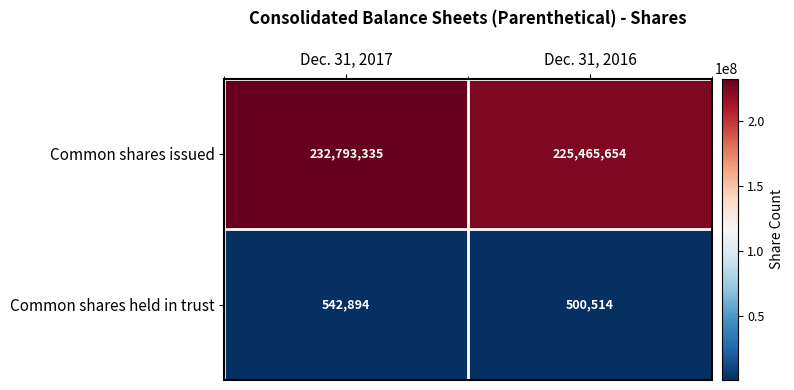

Is it true that Common shares issued equals 124227405 at Dec. 31, 2017?

False